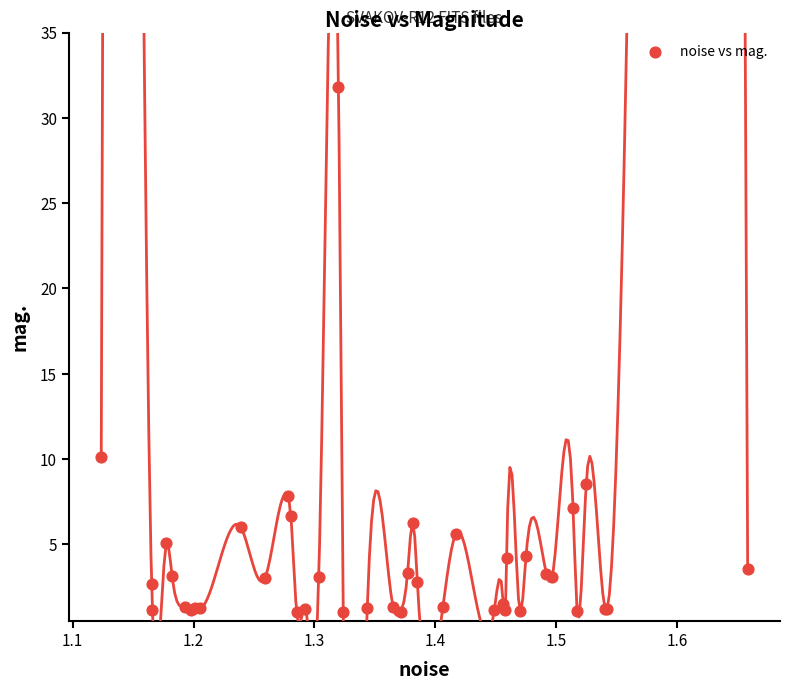

What Y value in the scatter plot is closest to 16?

10.1